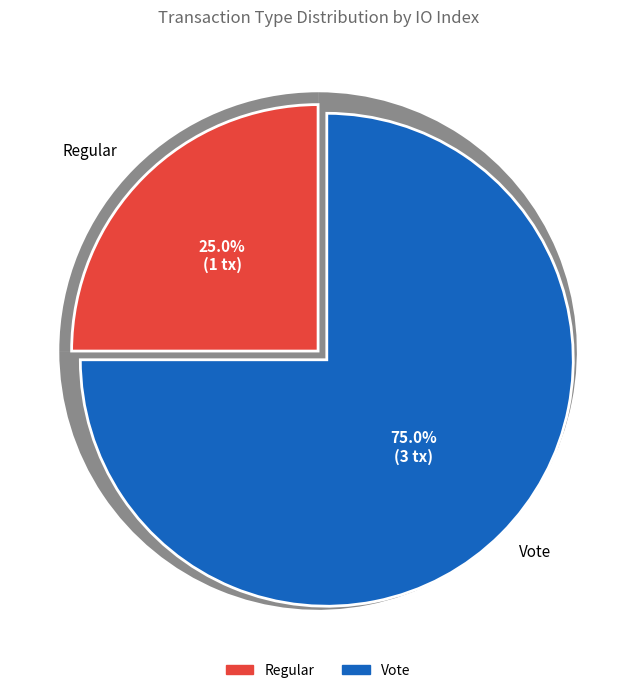

Which slice is the largest?

Vote